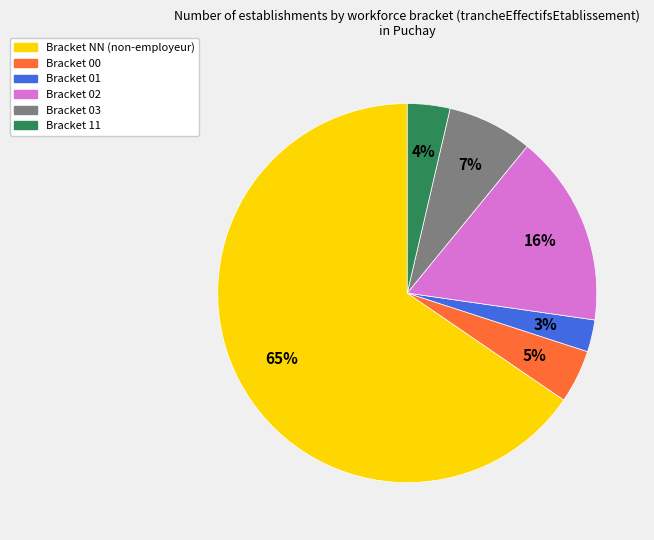

To the nearest percent, what is the average slice percentage?

17%